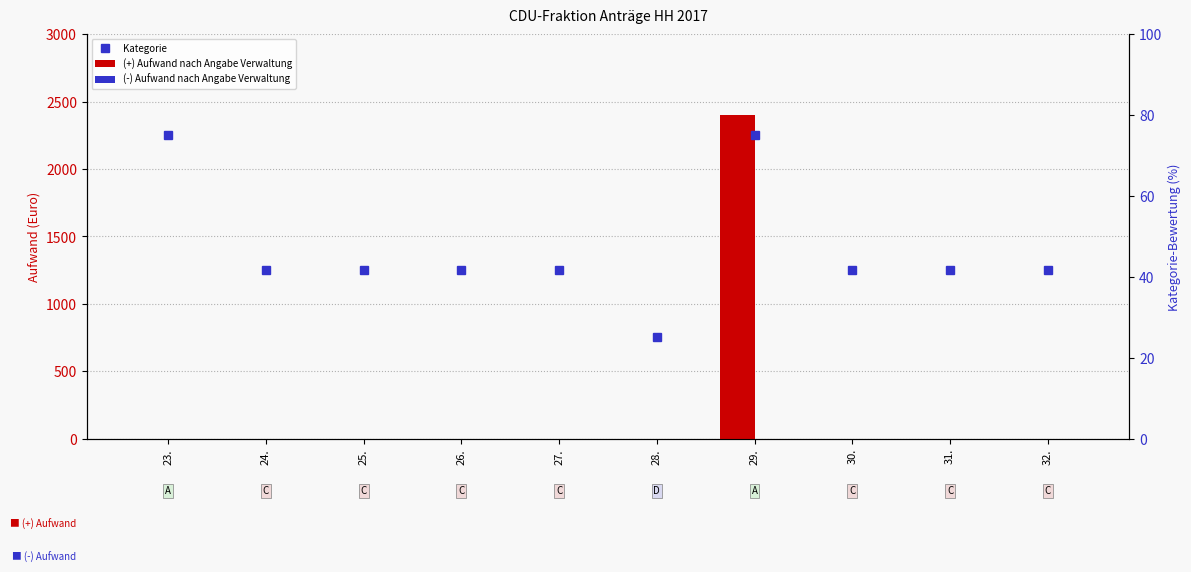

At which category is the sum across all series the highest?

29.